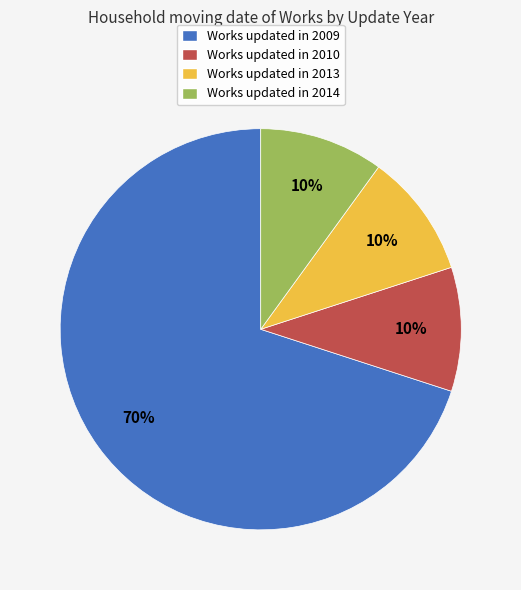

Which category has the biggest portion of the pie?

Works updated in 2009